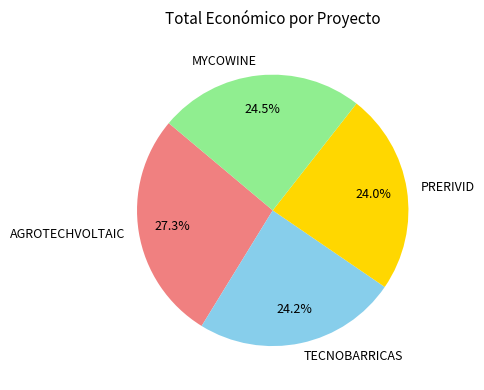

What is the largest slice in the pie chart?

AGROTECHVOLTAIC